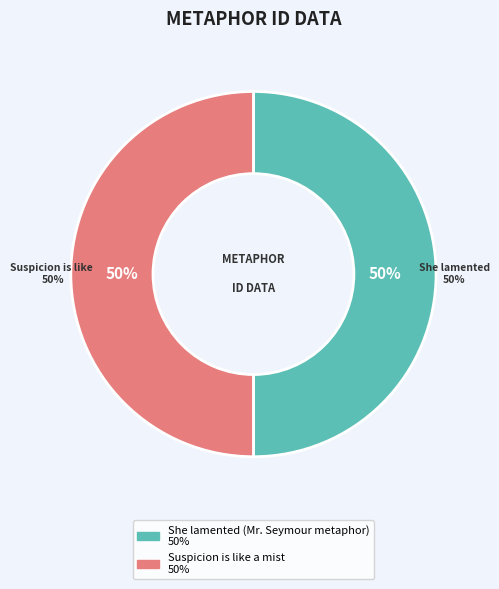

What percentage is the She lamented (Mr. Seymour metaphor) slice, to the nearest percent?

50%